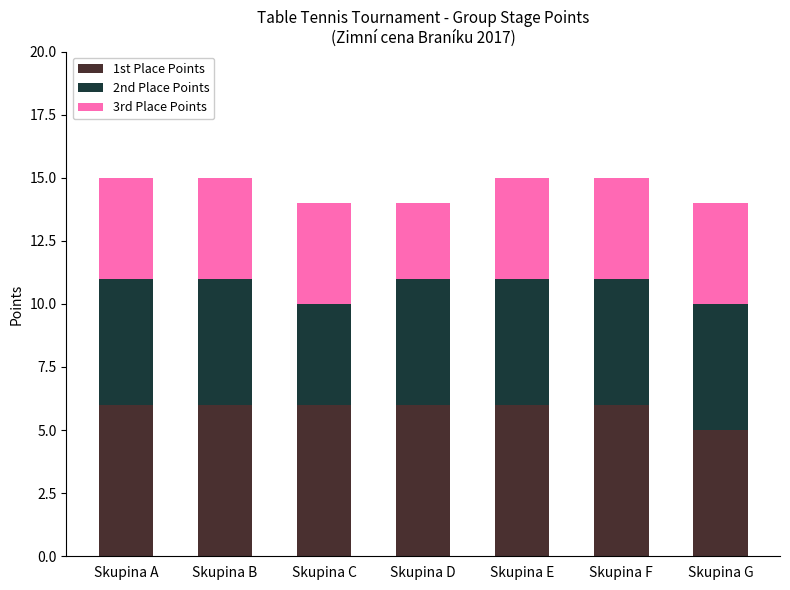

What is the sum of the 1st Place Points values at Skupina C and Skupina D?

12